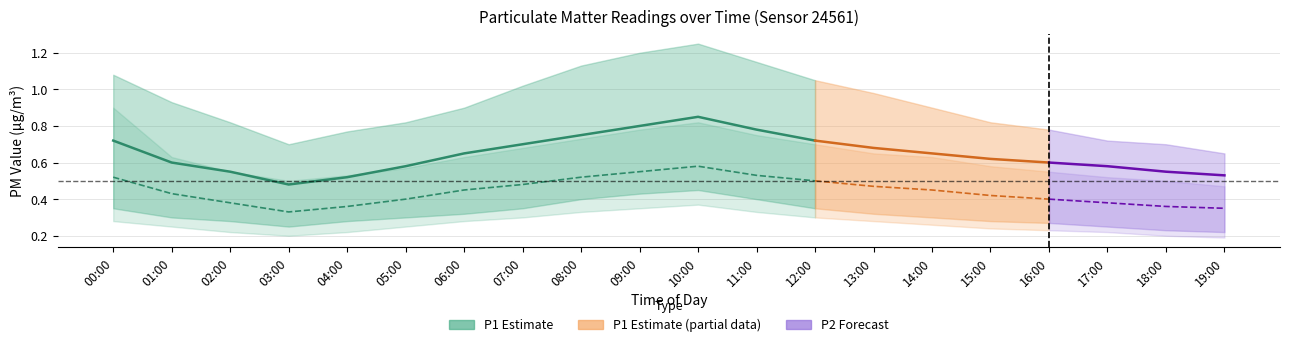

Which has a higher value, 02:00 or 03:00?

02:00